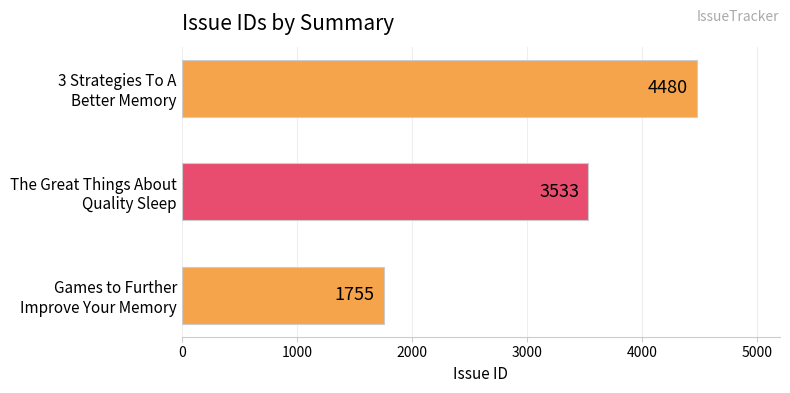

What is the sum of all values?

9768